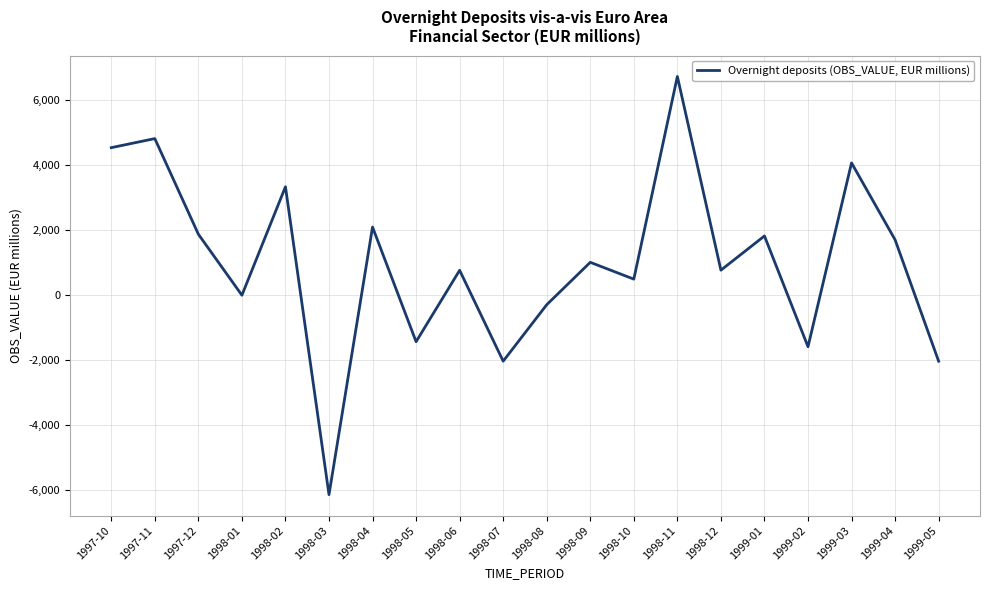

How many distinct data groups are displayed?

1